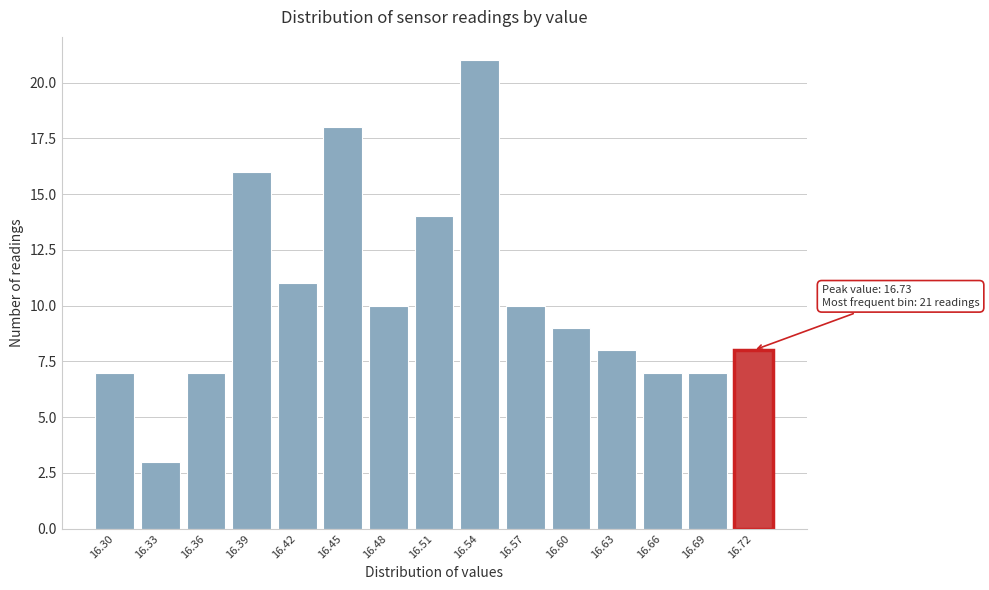

Reading left to right, list all the values displayed in this chart.

16.30=7	16.33=3	16.36=7	16.39=16	16.42=11	16.45=18	16.48=10	16.51=14	16.54=21	16.57=10	16.60=9	16.63=8	16.66=7	16.69=7	16.72=8